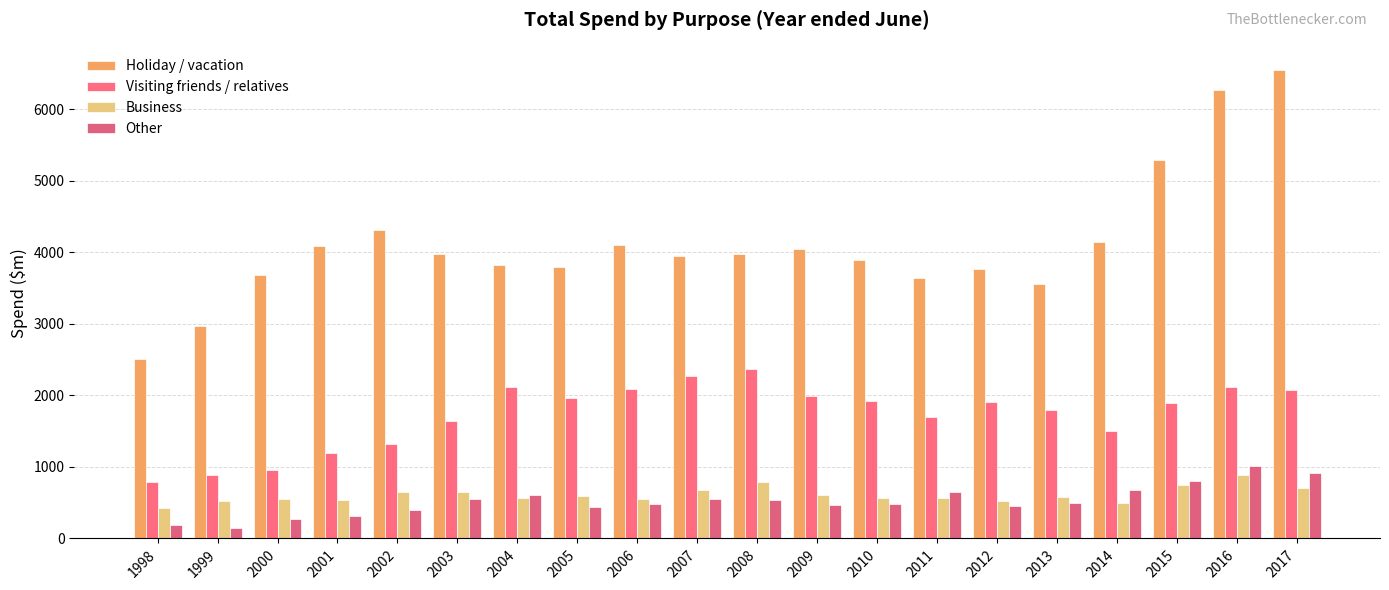

True or false: Visiting friends / relatives has a value of 2145.2 at 2003.

False